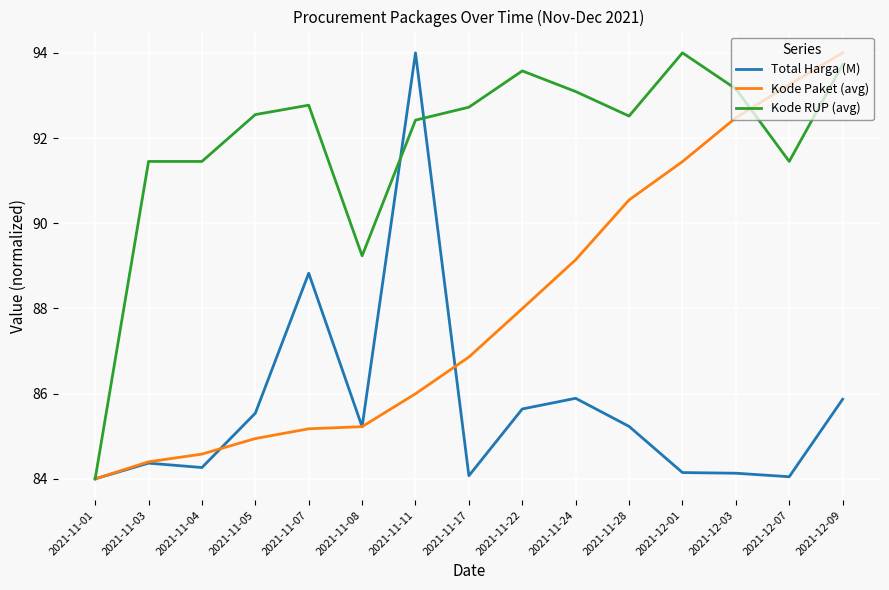

The Kode Paket (avg) series shows 116.2 at 2021-11-22. True or false?

False